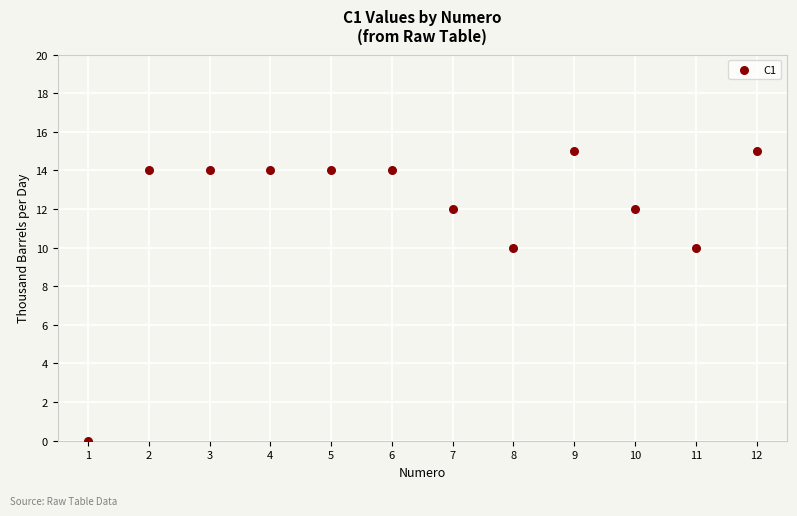

What is the range of Y values (max minus min)?

15